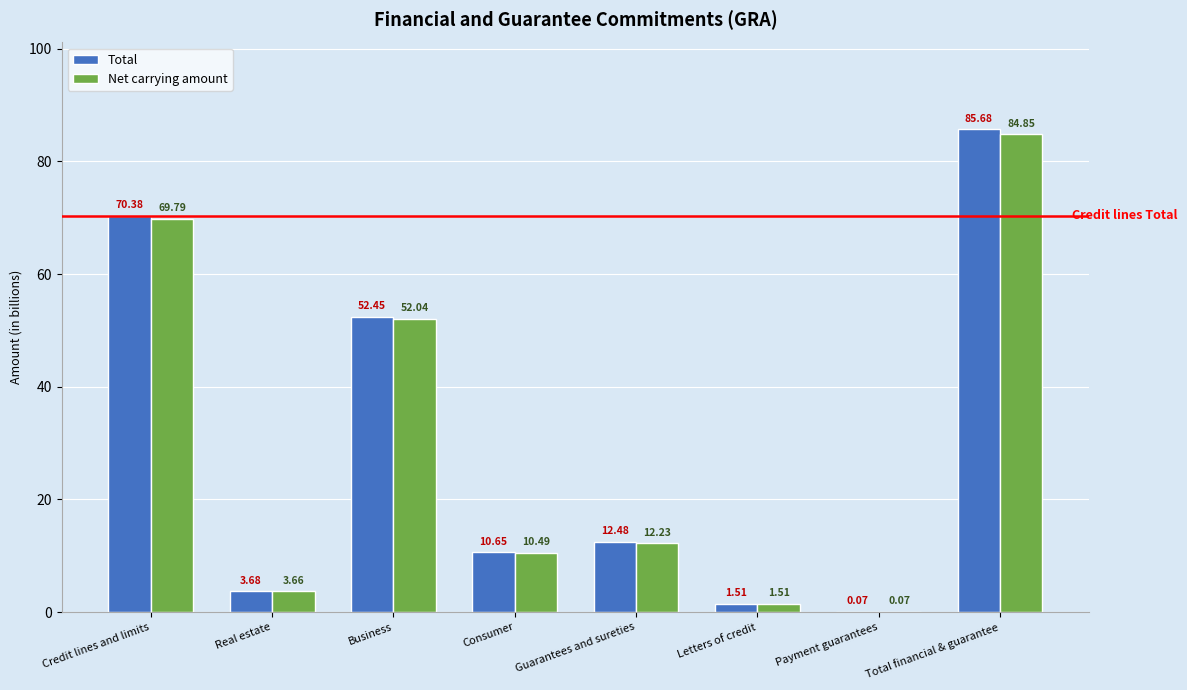

Is it true that Total equals 111.7 at Total financial & guarantee?

False